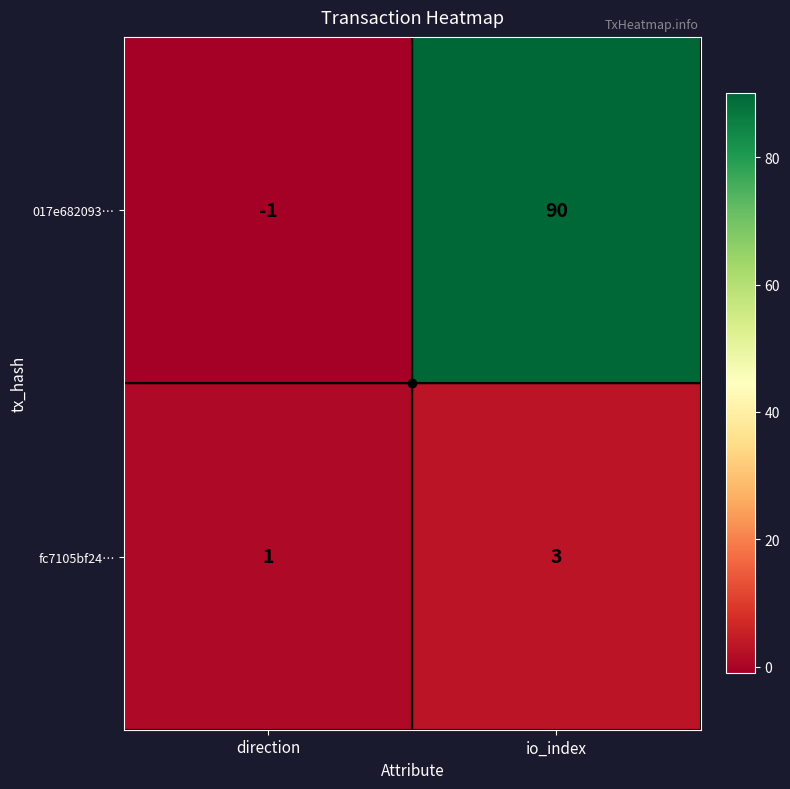

What value does the fc7105bf24… series have at io_index?

3